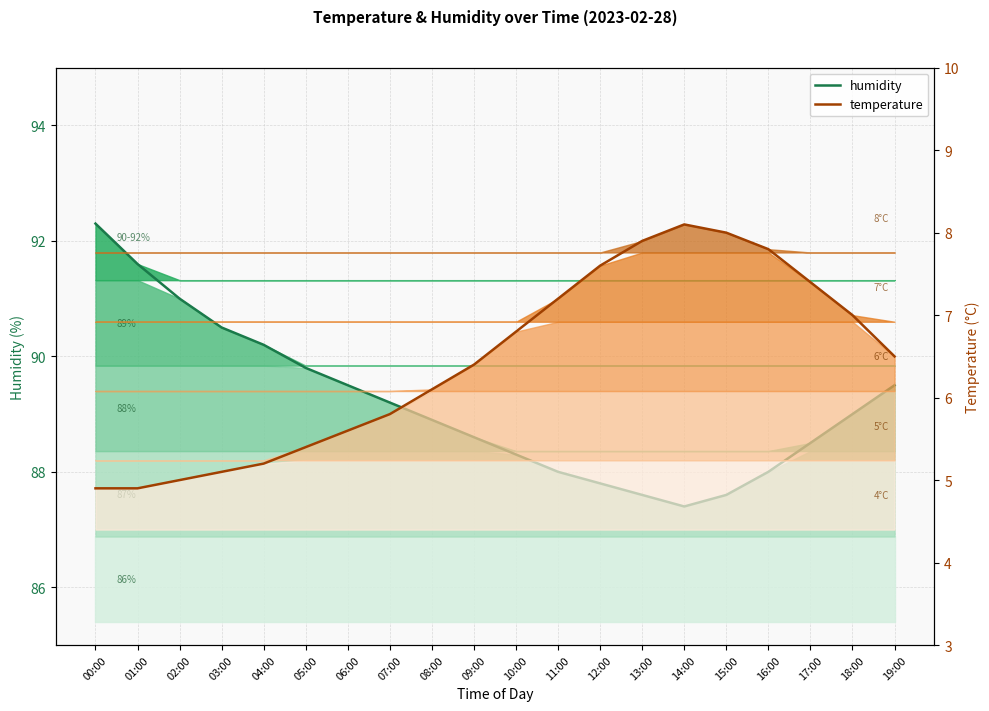

What are all the series names shown in the legend?

humidity, temperature